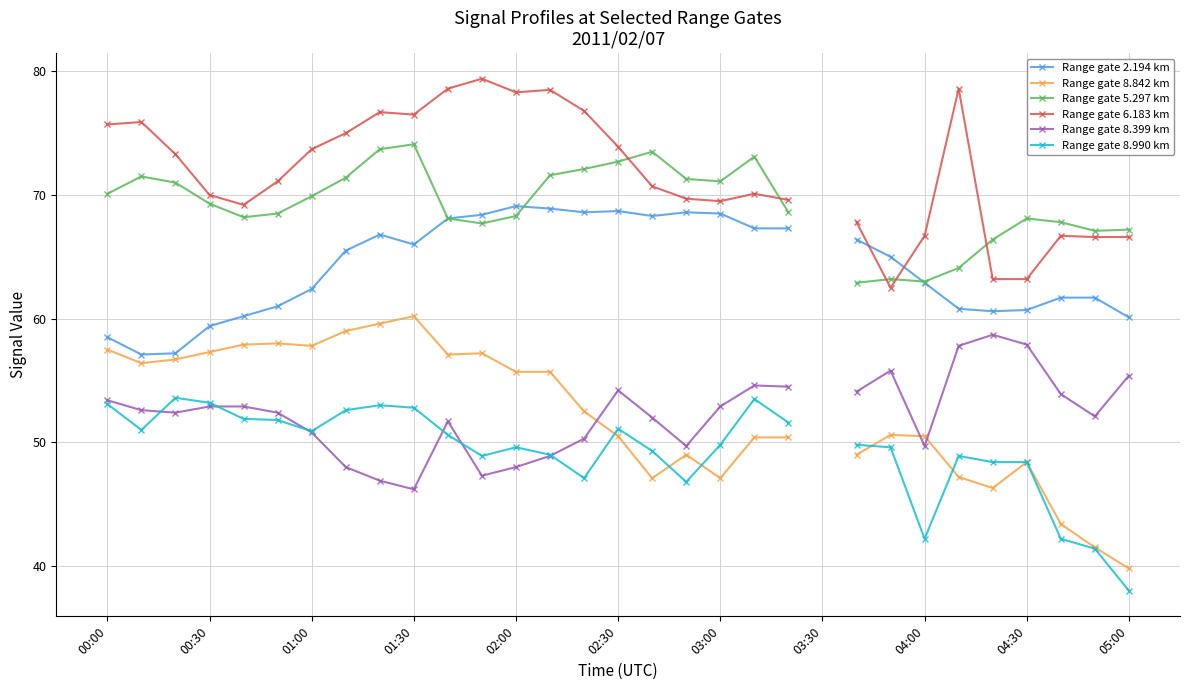

Which series has the widest spread of values?

Range gate 8.842 km